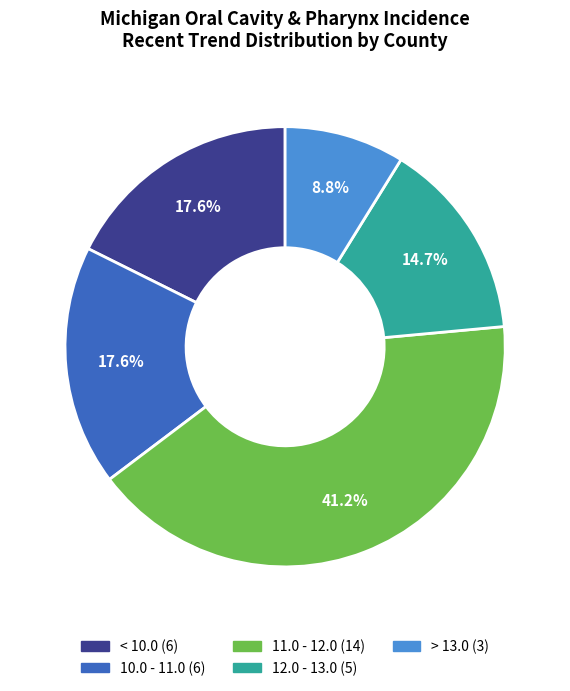

Does any single category account for the majority?

No